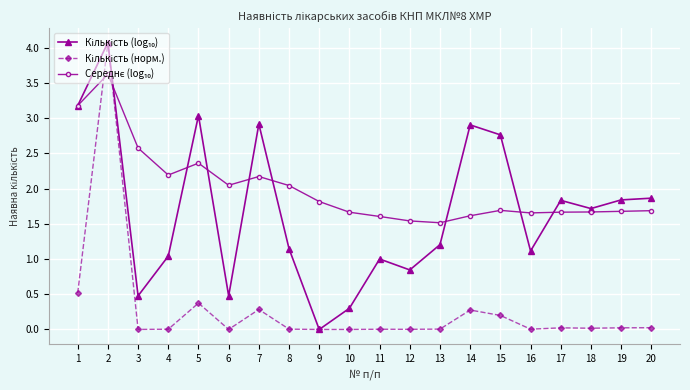

Which category has the highest value in the Середнє (log₁₀) series?

2